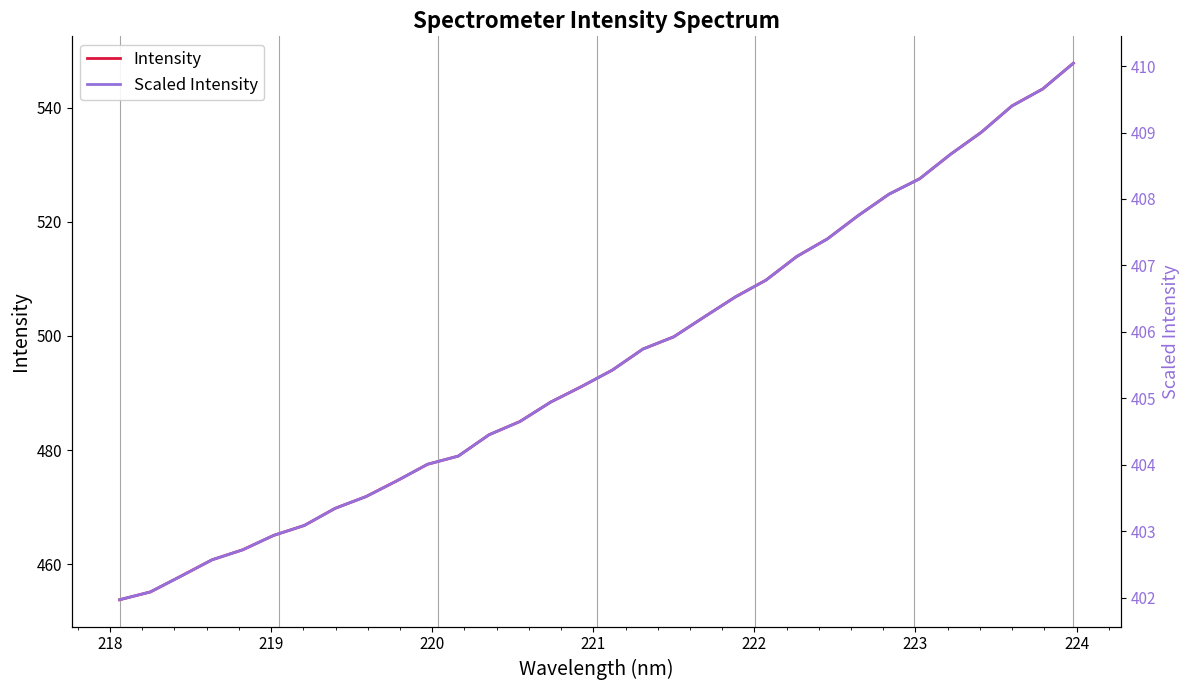

Rank the series by their average value, from lowest to highest.

Scaled Intensity, Intensity